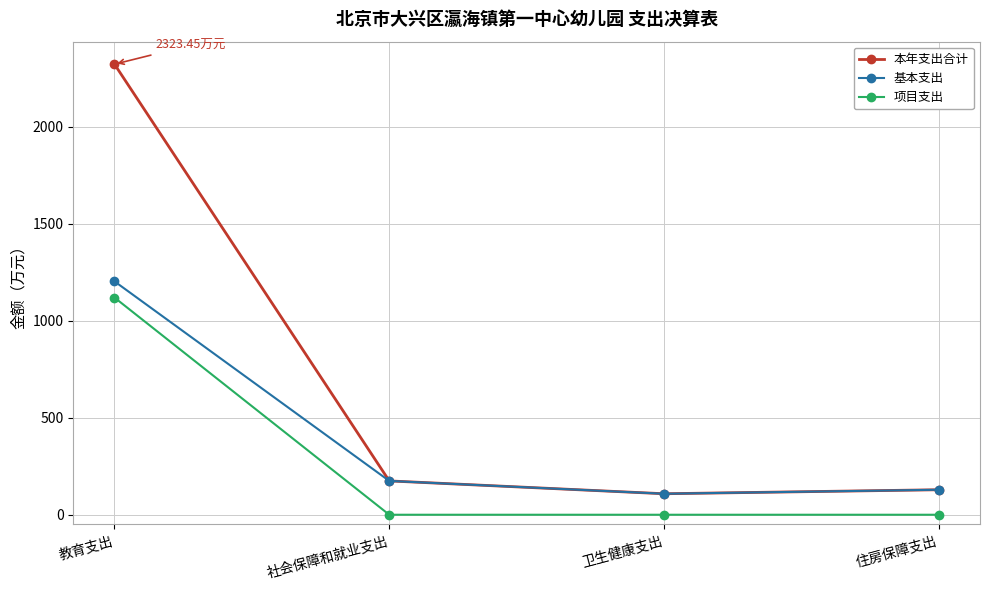

True or false: 项目支出 and 基本支出 intersect in this chart.

False